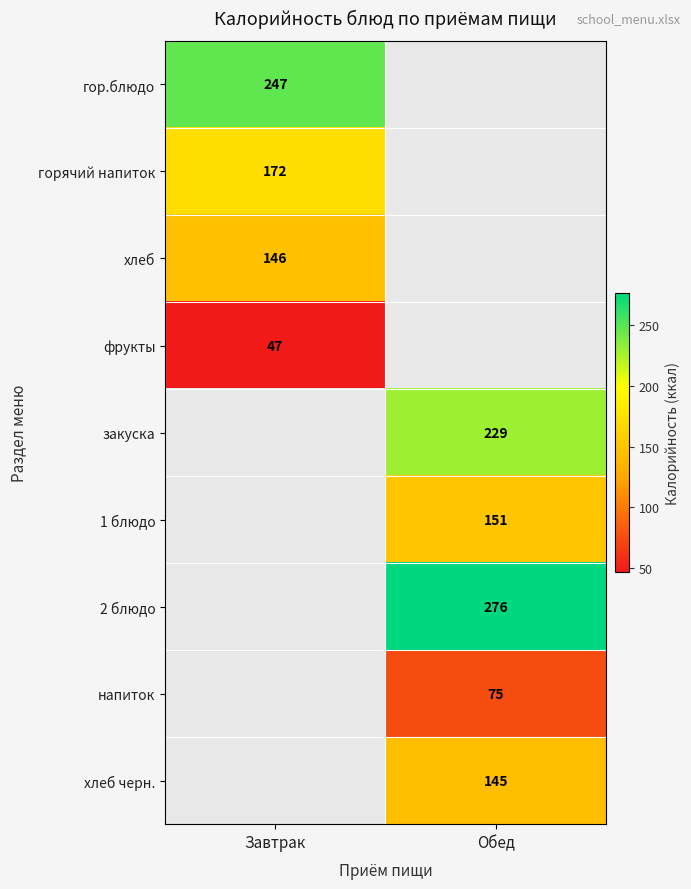

What is the smallest value displayed?

47.0